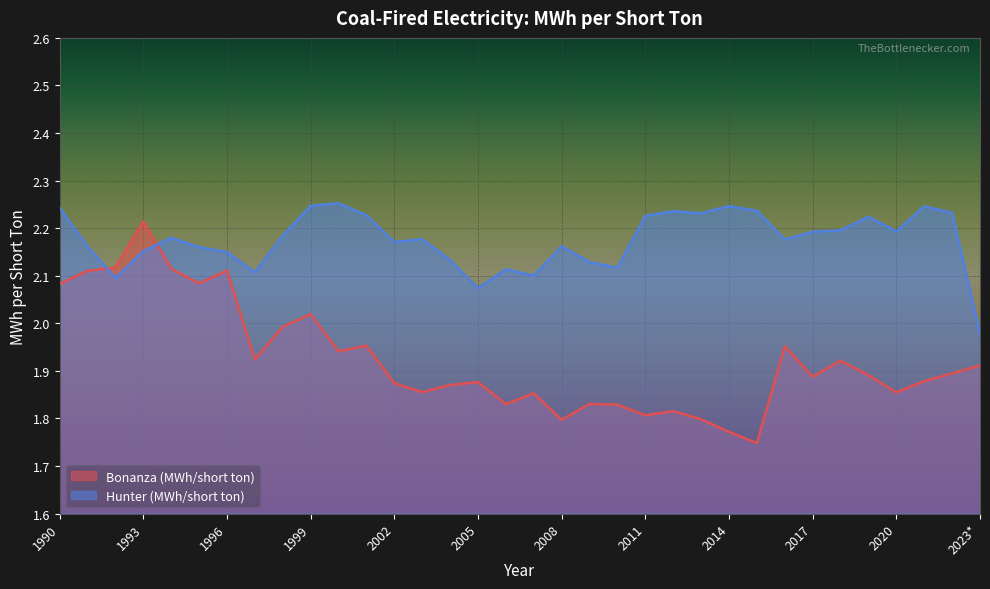

How many lines are shown in the chart?

2